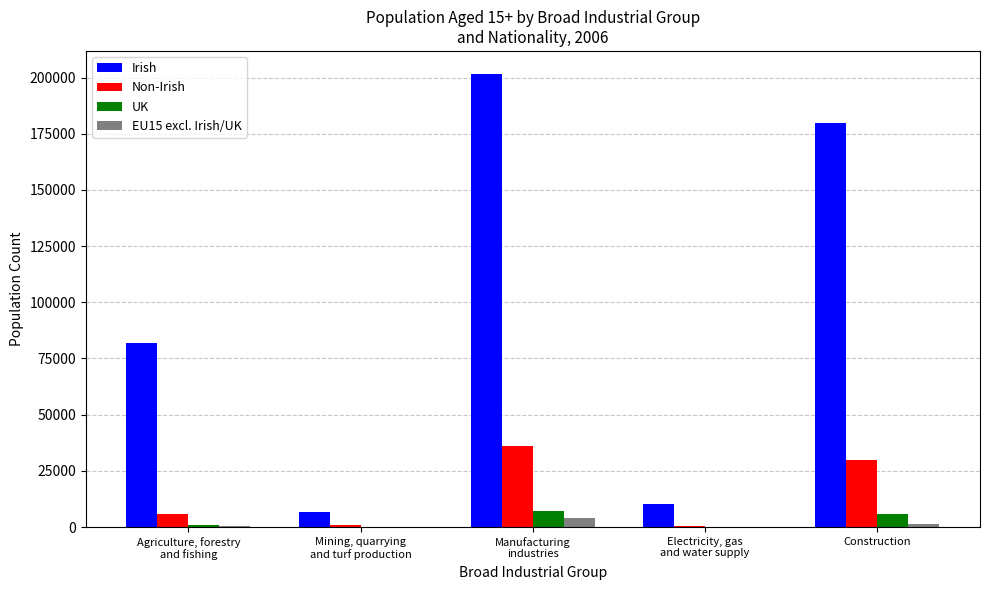

Read the Irish value at Electricity, gas
and water supply, to the nearest 10.

10410